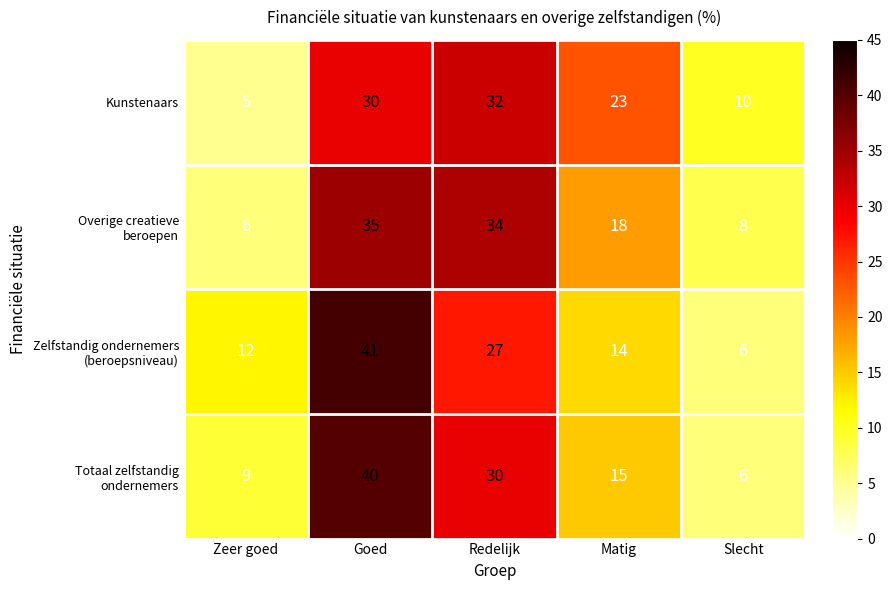

Which label corresponds to the smallest value in the chart?

Zeer goed